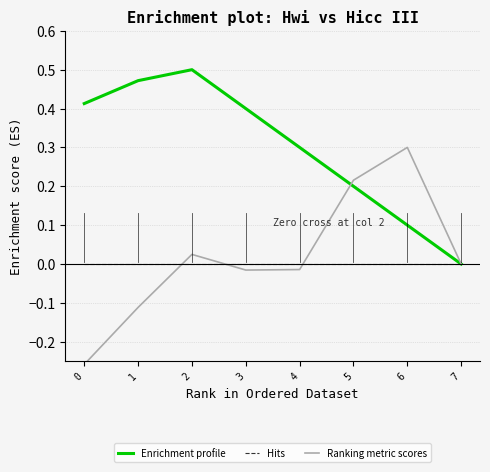

At which label does Ranking metric scores reach its peak?

6